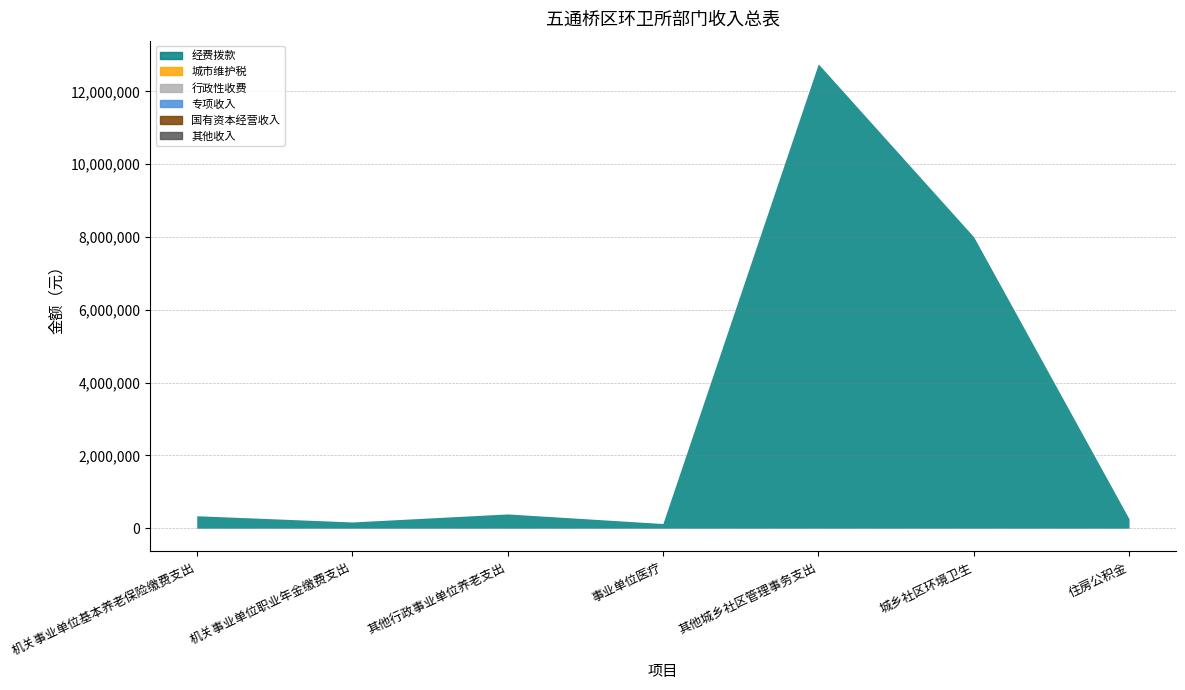

Which series has the largest total across all categories?

经费拨款